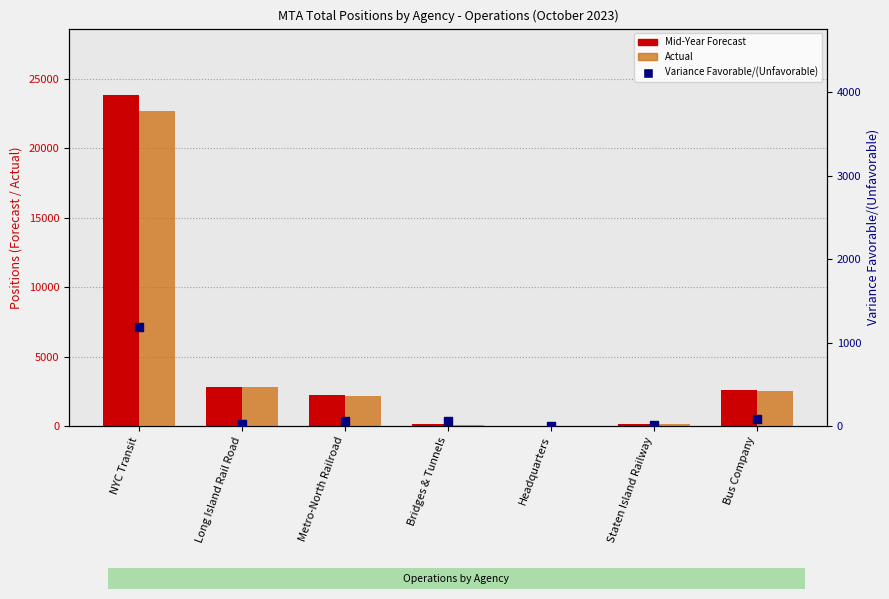

Which series contains the highest Y value?

Mid-Year Forecast